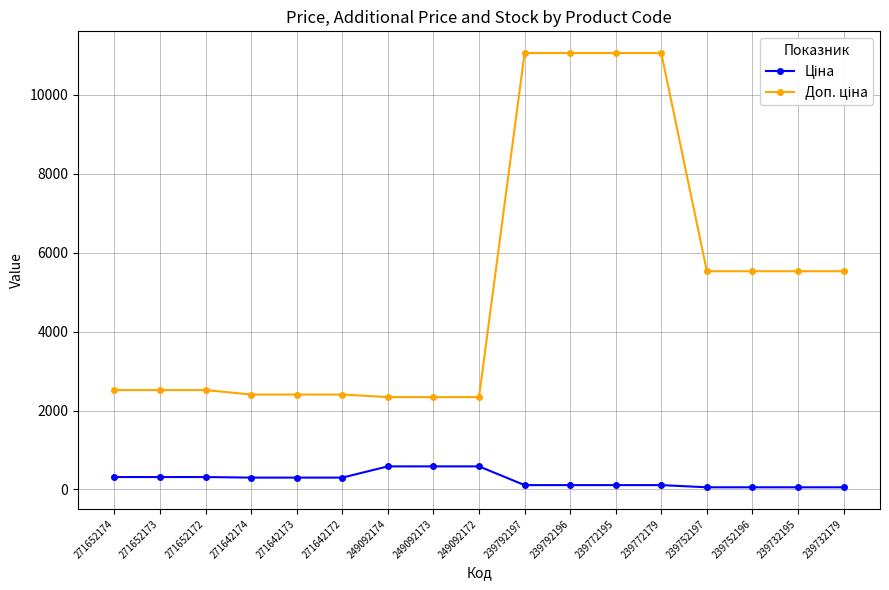

At how many categories does at least one series exceed 1304?

17